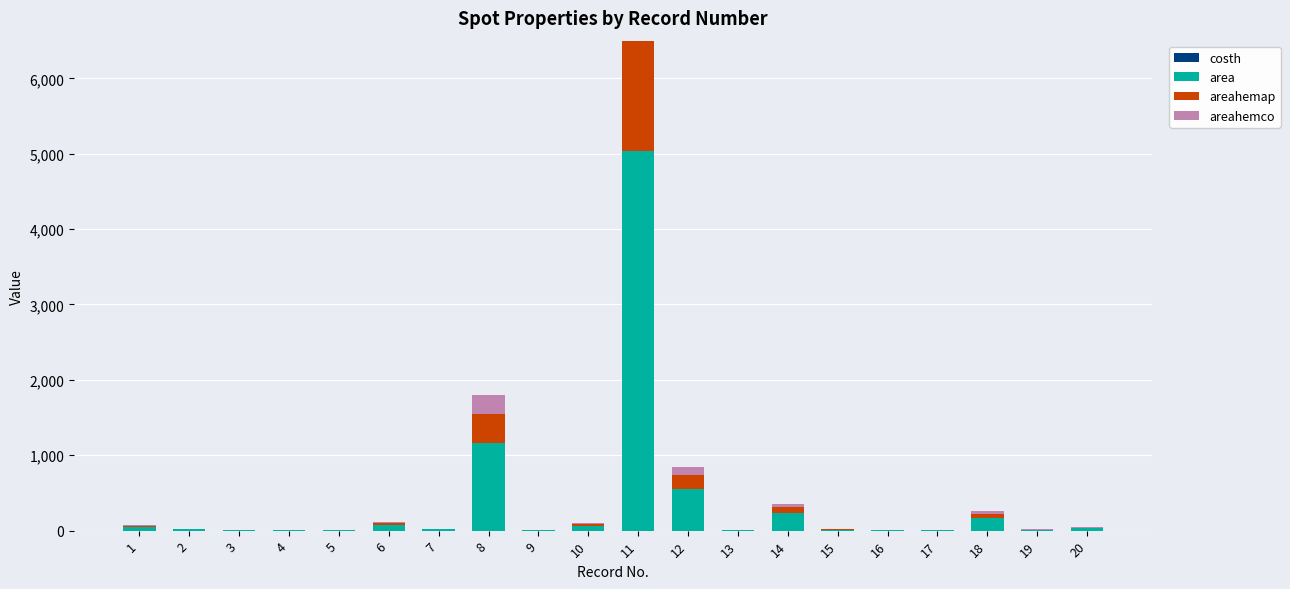

Read the areahemco value at 8.

250.7